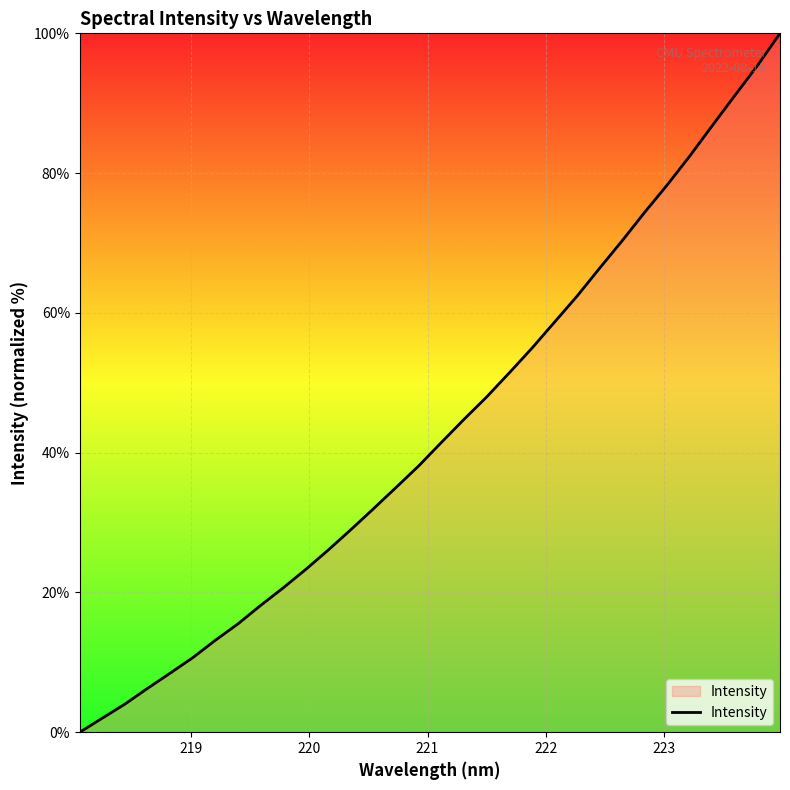

What is the maximum value shown in the chart?

100.0